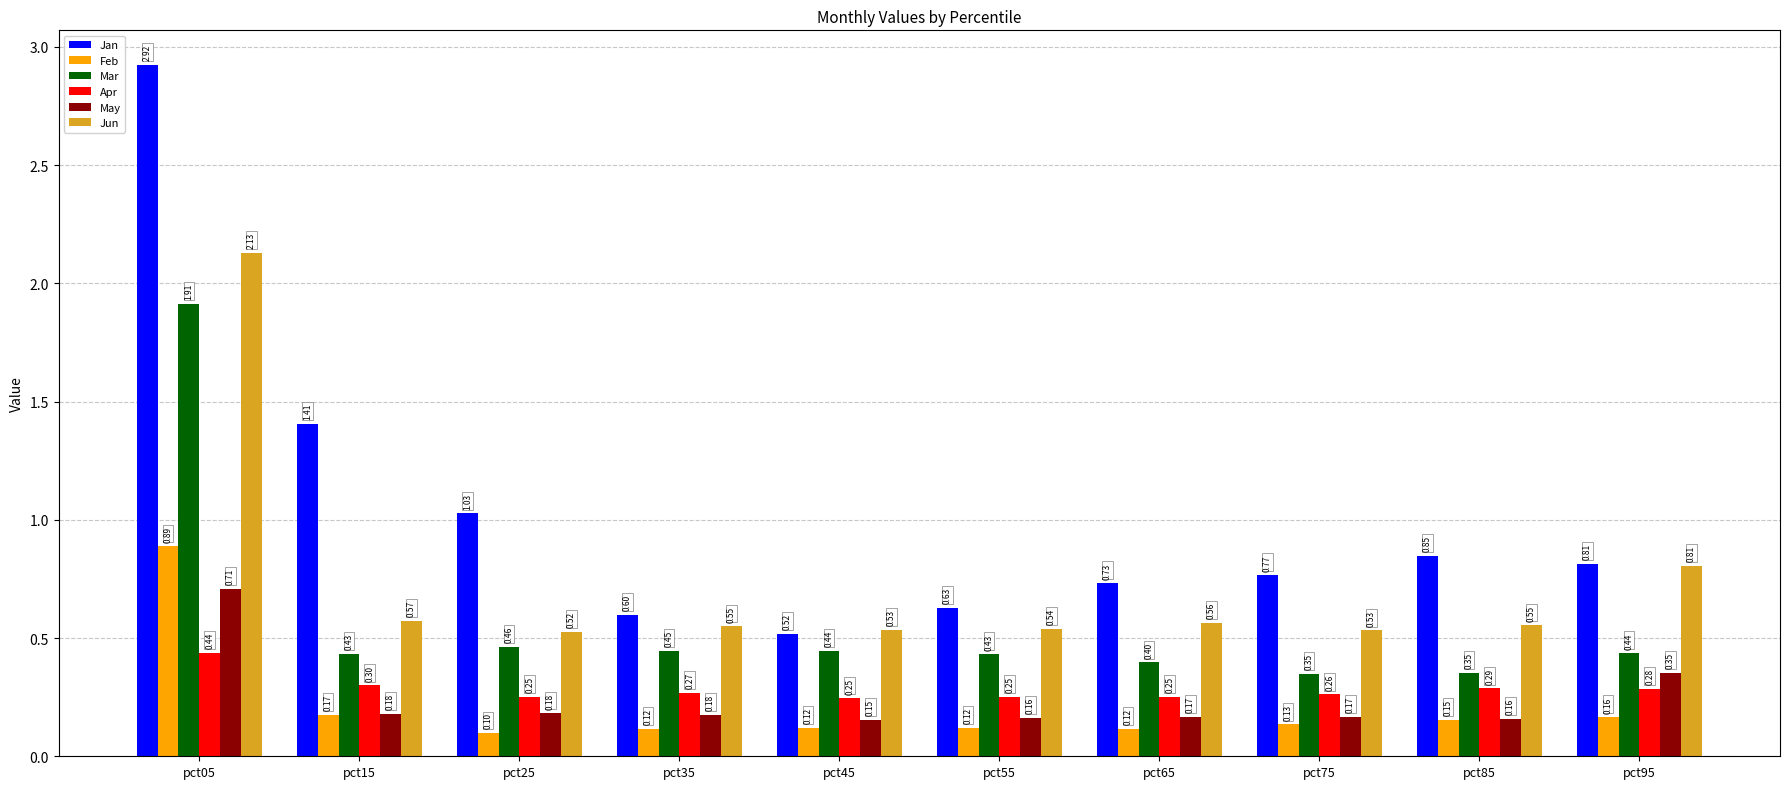

At how many categories does at least one series exceed 2?

1